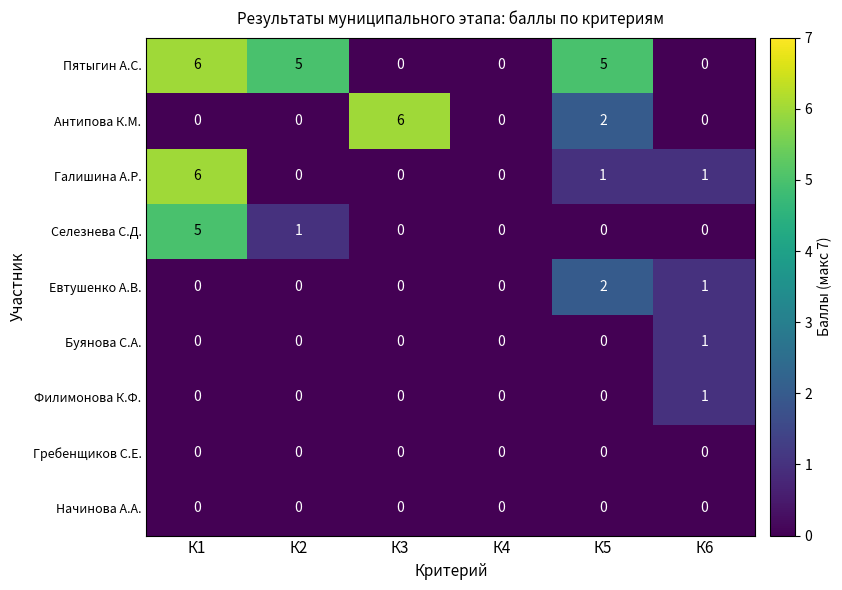

Which category has the highest value in the Селезнева С.Д. series?

К1